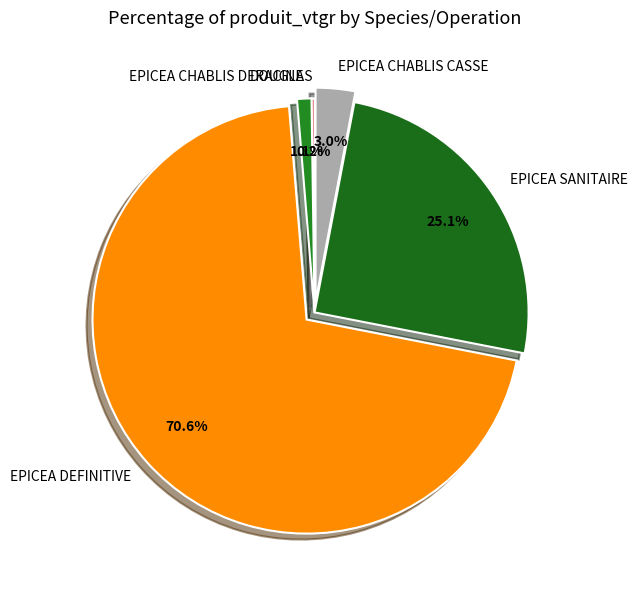

Combined, do EPICEA SANITAIRE and EPICEA CHABLIS DERACINE account for over 50%?

No